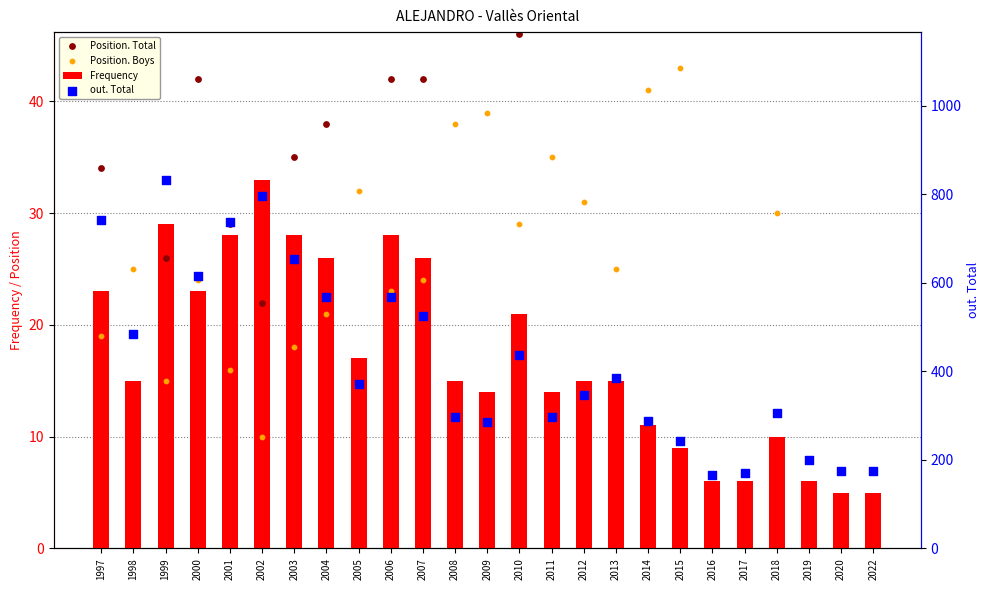

Which series contains the highest Y value?

out. Total